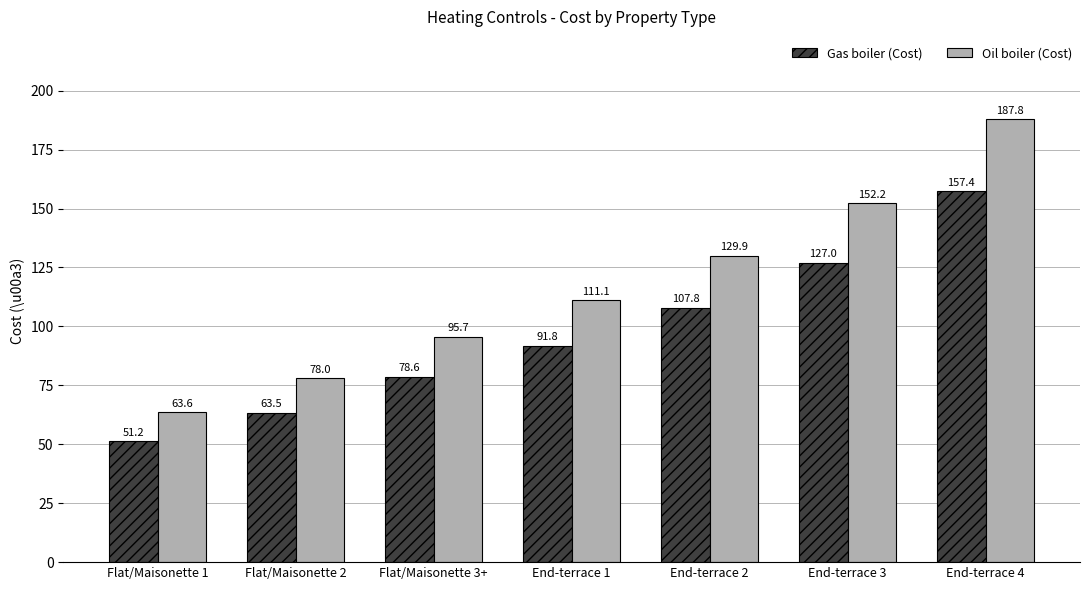

Between Flat/Maisonette 3+ and End-terrace 3, which series saw the biggest shift?

Oil boiler (Cost)